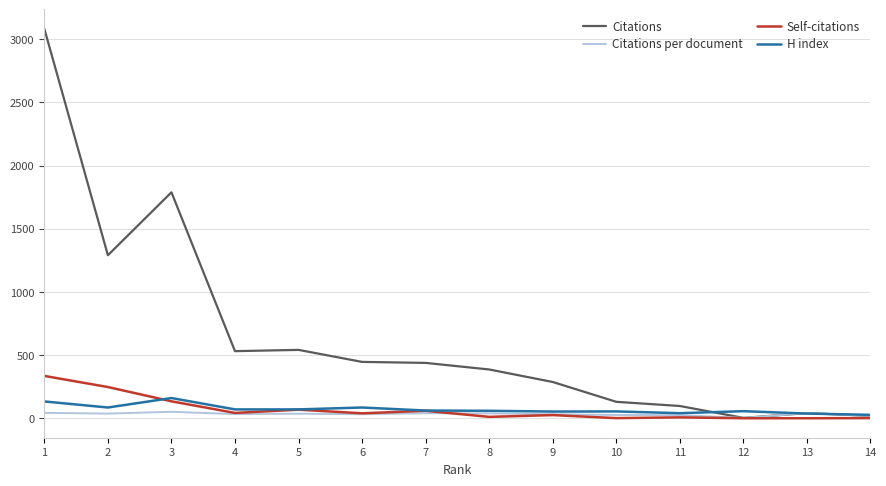

What are all the series names shown in the legend?

Citations, Citations per document, Self-citations, H index